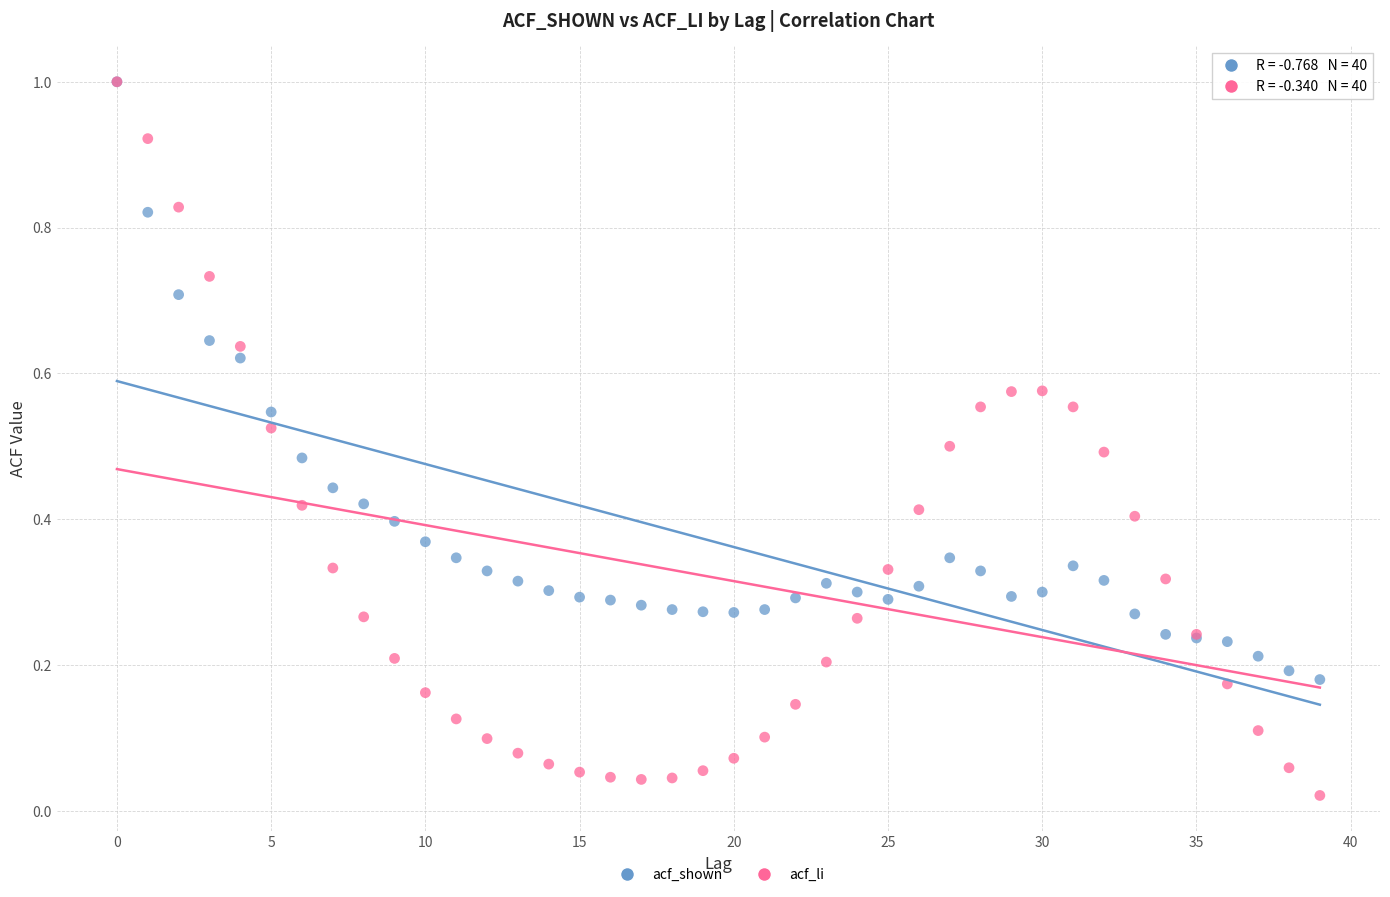

What are all the series names shown in the legend?

acf_shown, acf_li